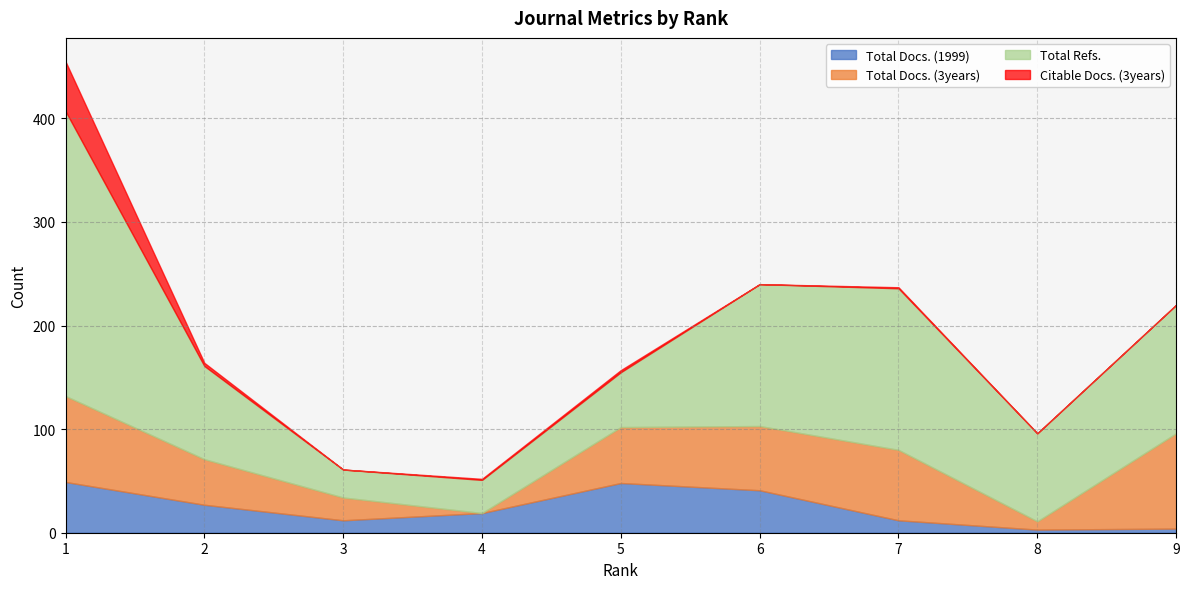

Is it true that Citable Docs. (3years) equals 15 at 1?

False